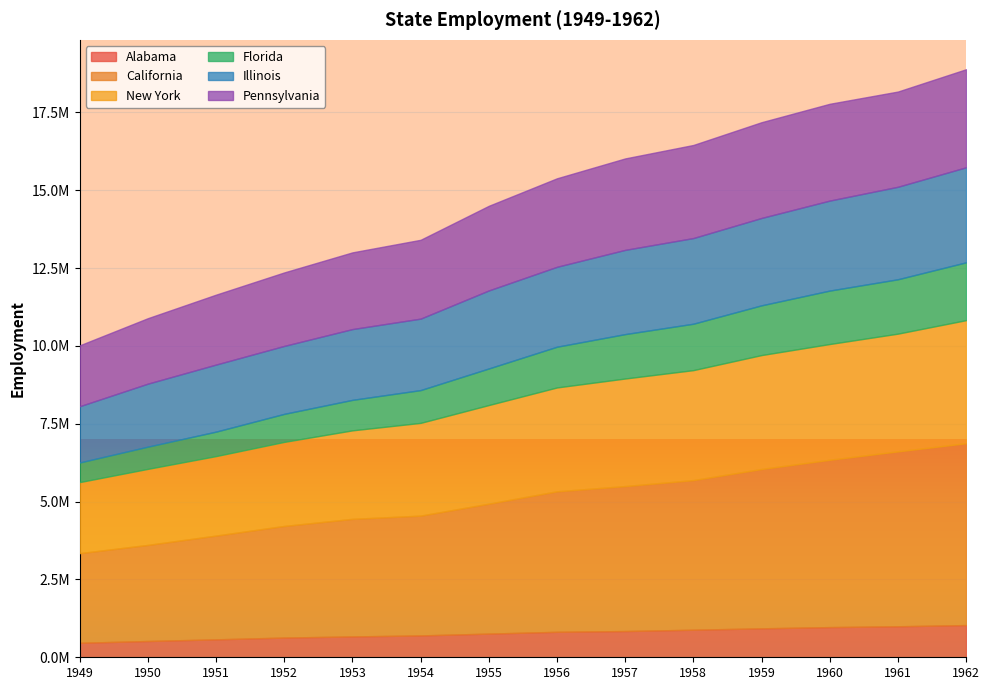

What are all the series names shown in the legend?

Alabama, California, New York, Florida, Illinois, Pennsylvania